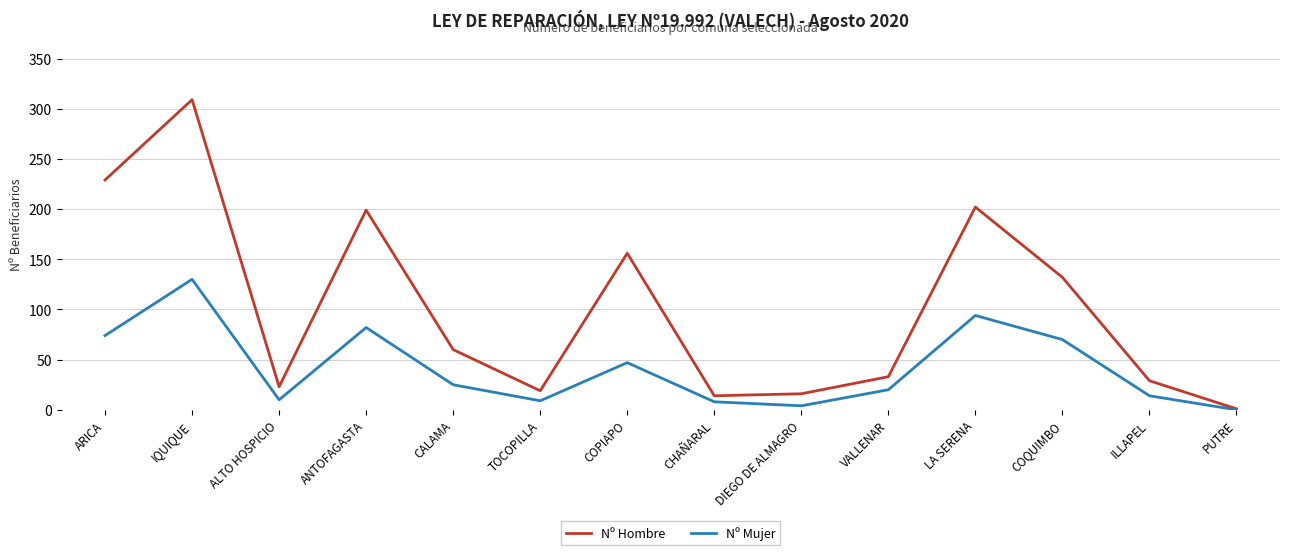

The Nº Mujer series shows 9 at TOCOPILLA. True or false?

True